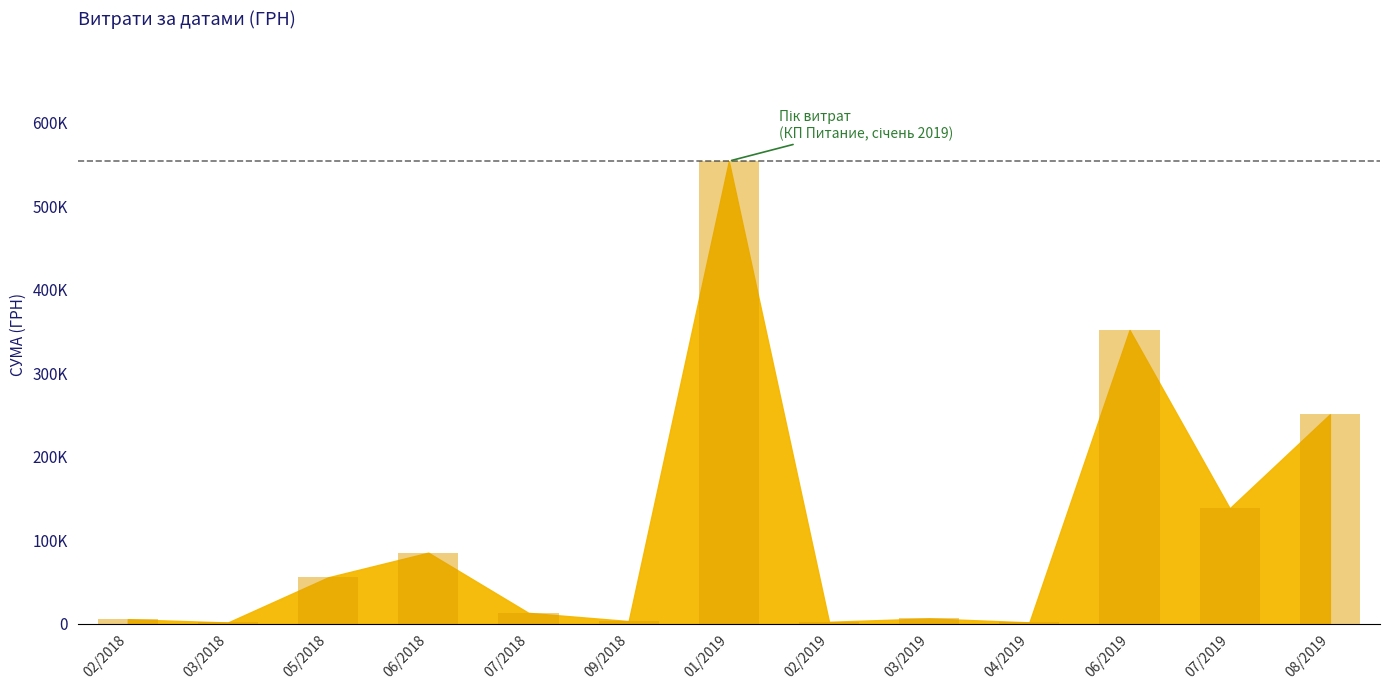

What is the sum of all values?

1467825.2